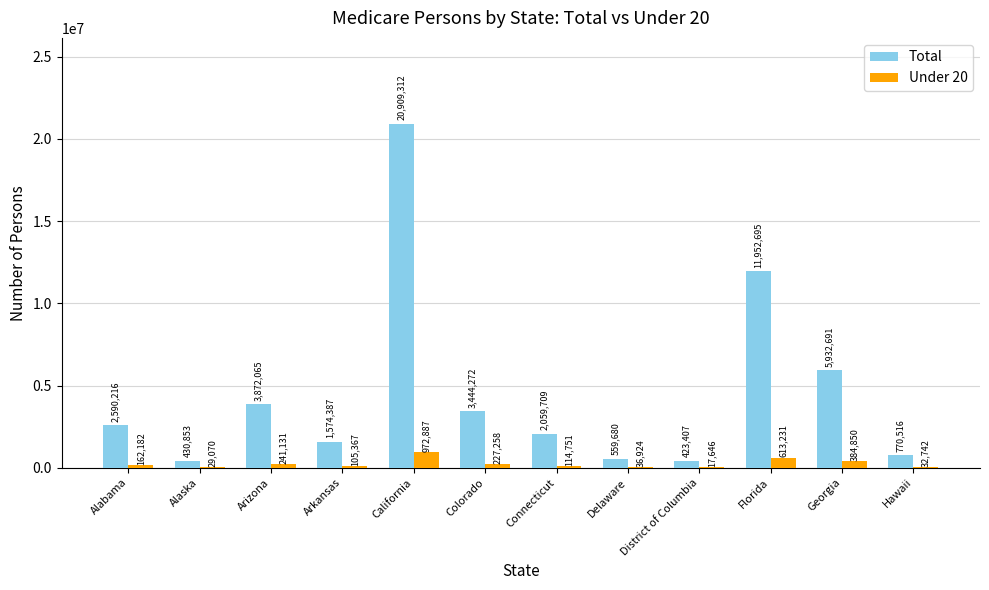

What is the average value of the Under 20 series?

244837